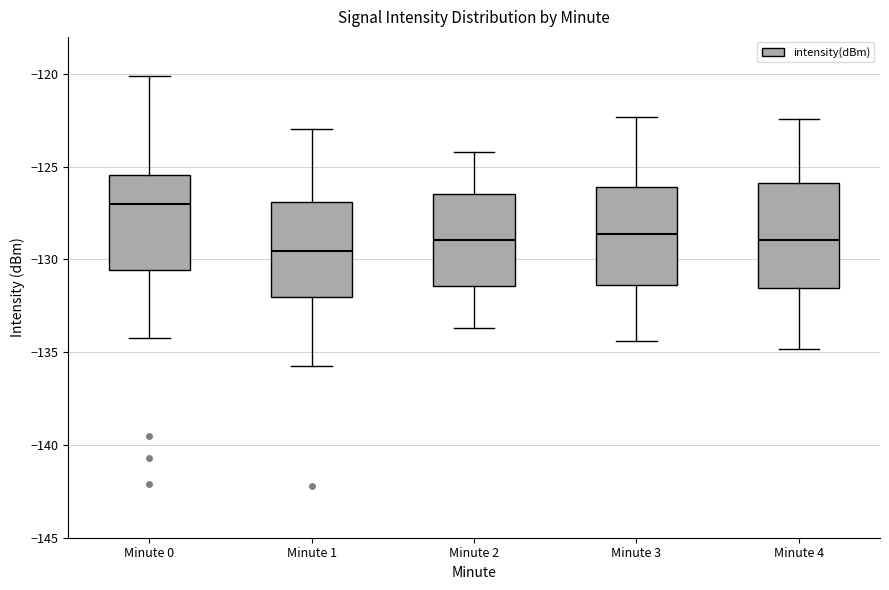

Reading left to right, transcribe this box plot: for each box, give where its median line is, the range the box spans, and where its two whiskers end, as read against the y-axis. The values are not printed on the chart, so give them approximately, as read against the axis.

Minute 0: median -127.0, box -130.5 to -125.5, whiskers -134.5 to -120.0
Minute 1: median -129.5, box -132.0 to -127.0, whiskers -135.5 to -123.0
Minute 2: median -129.0, box -131.5 to -126.5, whiskers -133.5 to -124.0
Minute 3: median -128.5, box -131.5 to -126.0, whiskers -134.5 to -122.5
Minute 4: median -129.0, box -131.5 to -126.0, whiskers -135.0 to -122.5